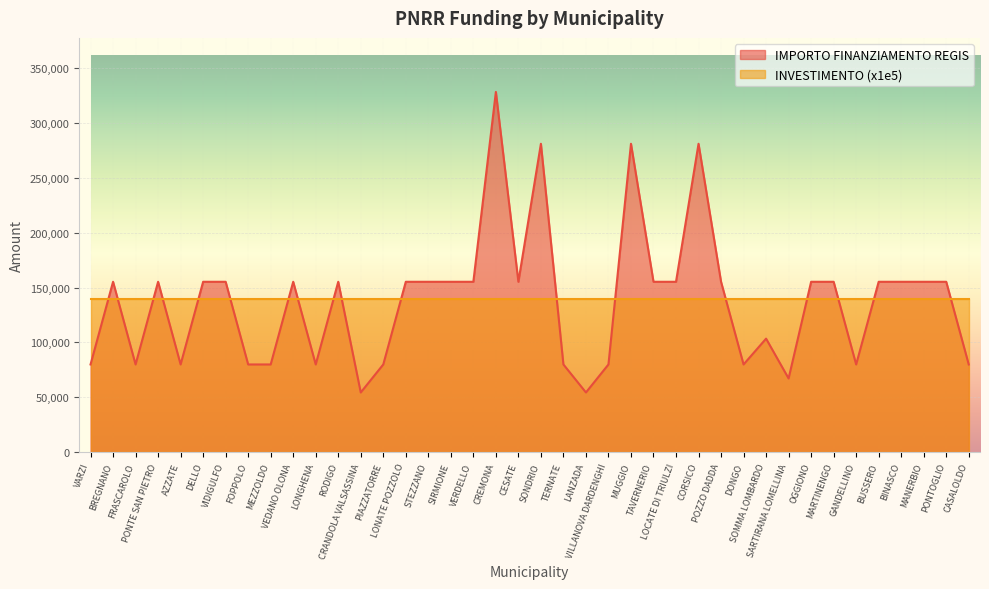

Which category has the highest value across all series?

CREMONA